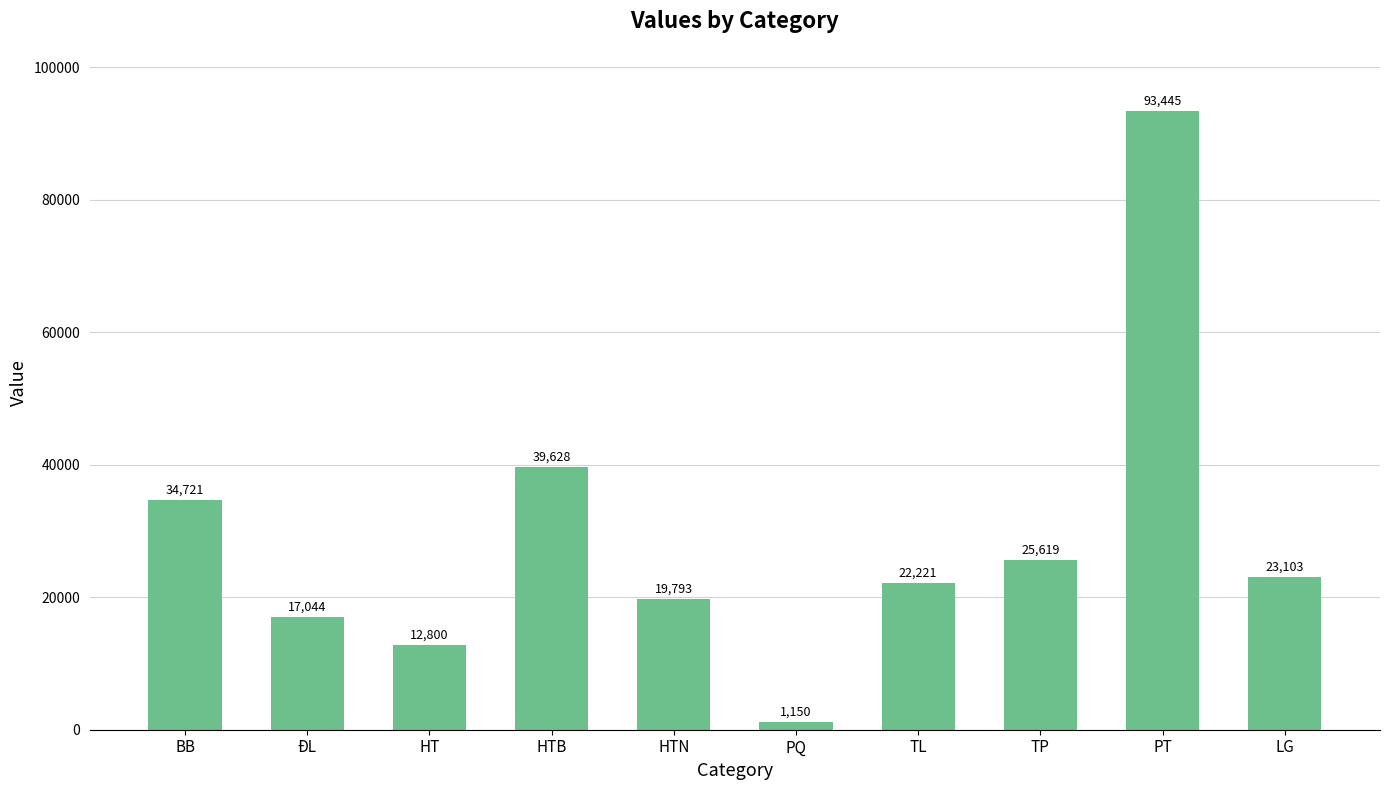

Rank the categories by value from highest to lowest.

PT, HTB, BB, TP, LG, TL, HTN, ĐL, HT, PQ